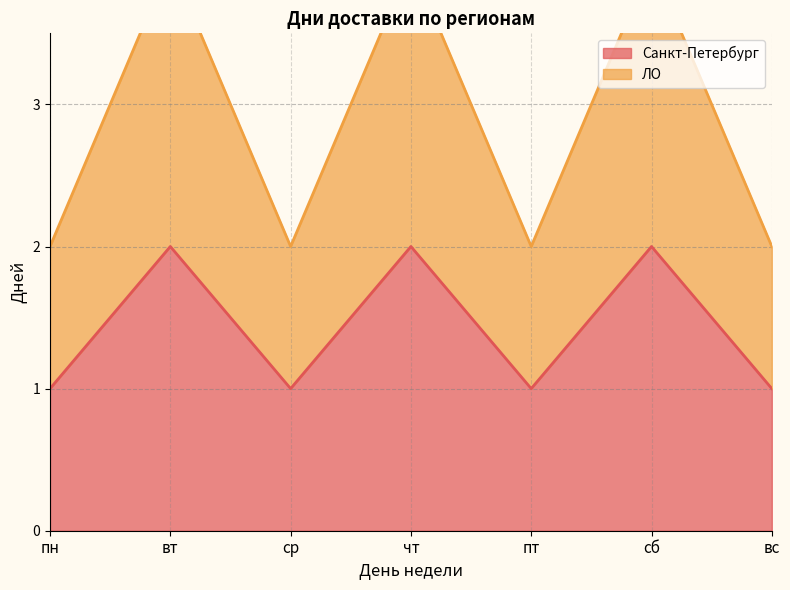

The value of Санкт-Петербург at вт is 2. True or false?

True